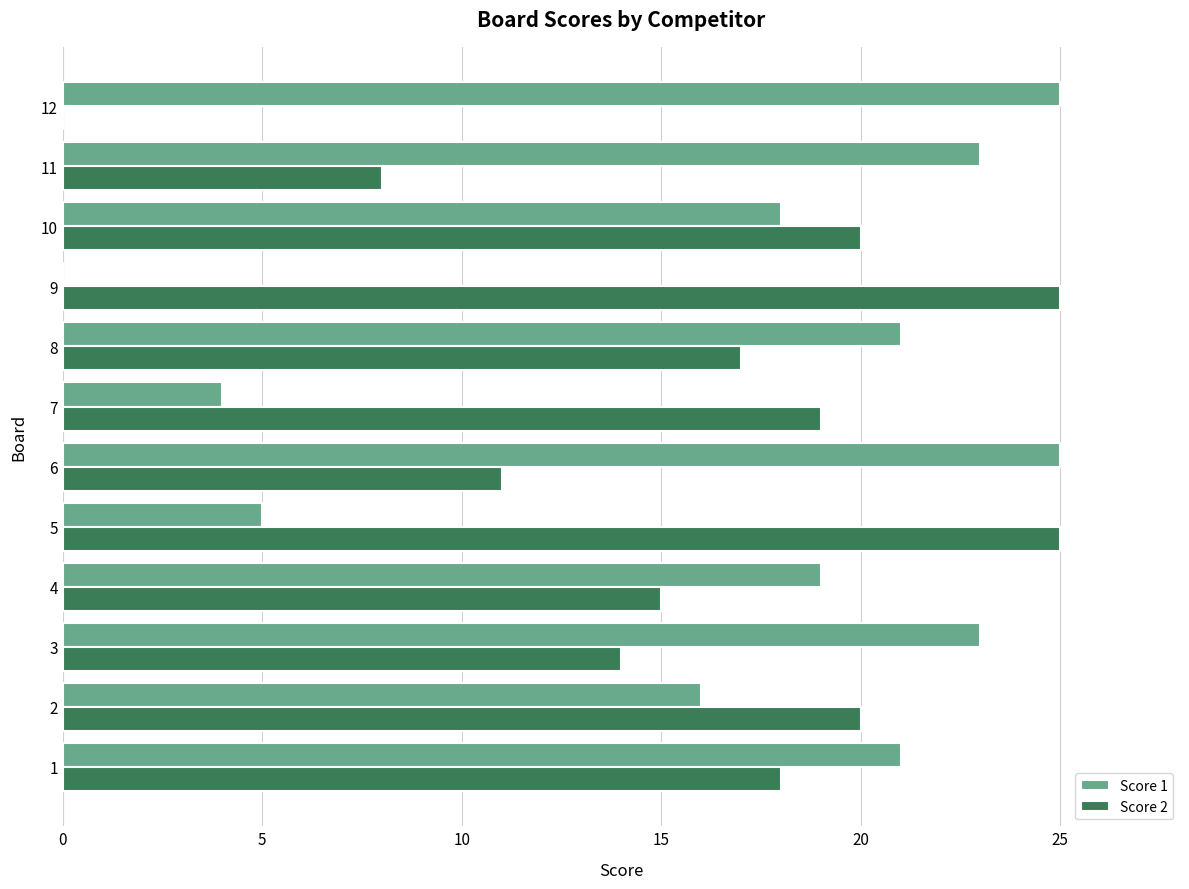

Is the value of Score 2 at 7 greater than the value of Score 1 at 6?

No